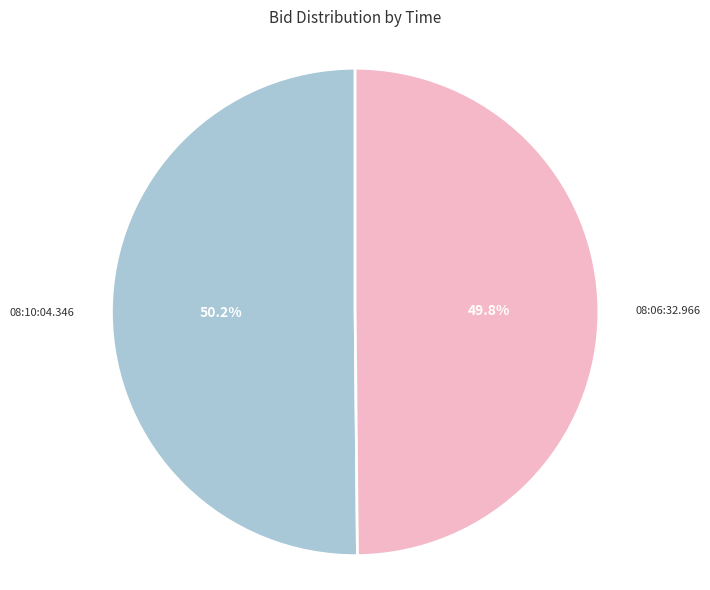

True or false: 08:06:32.966 accounts for 50% of the total.

True